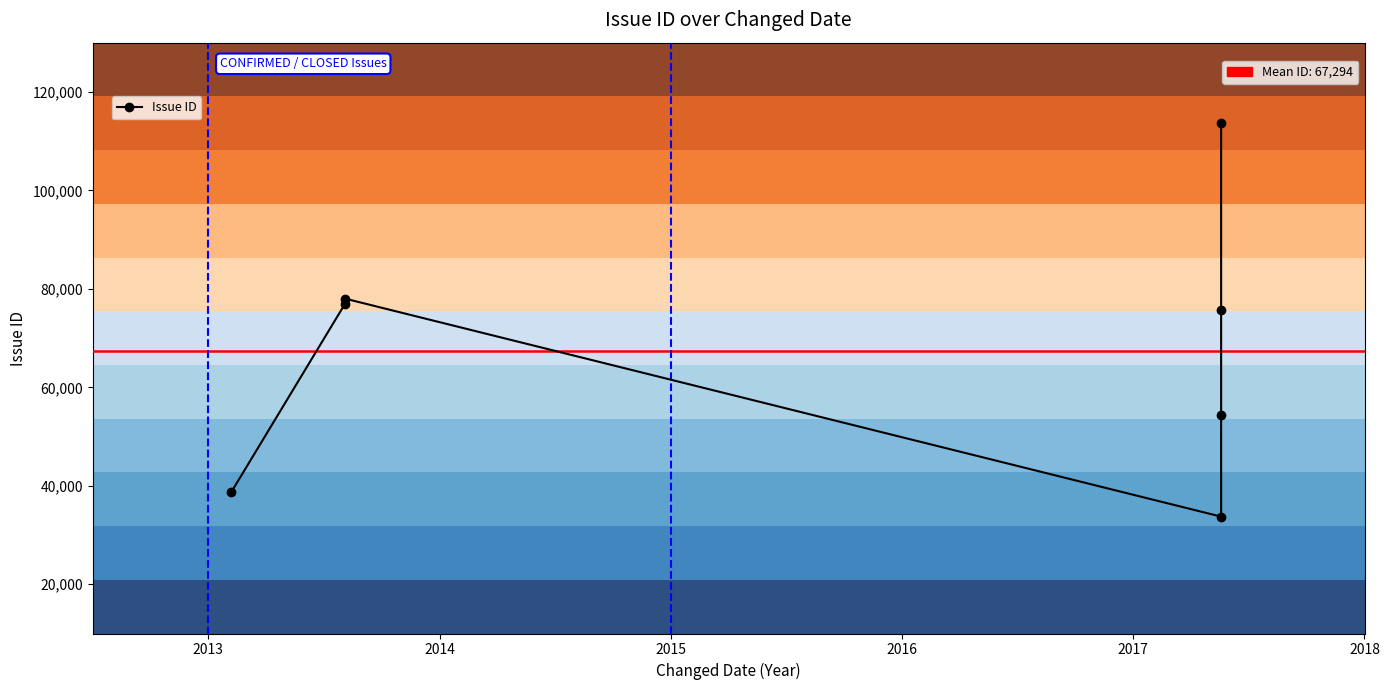

What is the greatest value displayed?

113739